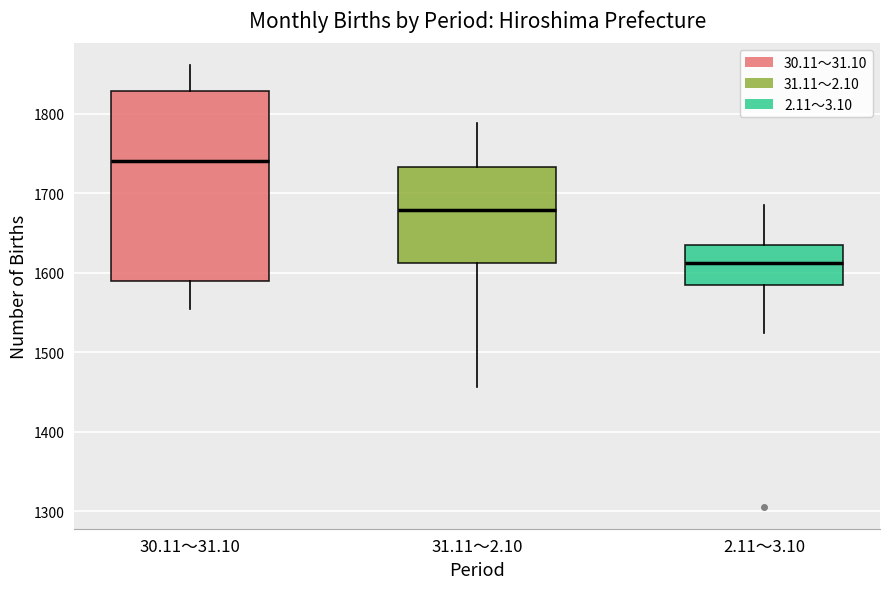

Reading left to right, transcribe this box plot: for each box, give where its median line is, the range the box spans, and where its two whiskers end, as read against the y-axis. The values are not printed on the chart, so give them approximately, as read against the axis.

30.11～31.10: median 1740, box 1590 to 1830, whiskers 1560 to 1860
31.11～2.10: median 1680, box 1610 to 1730, whiskers 1460 to 1790
2.11～3.10: median 1610, box 1580 to 1640, whiskers 1530 to 1690